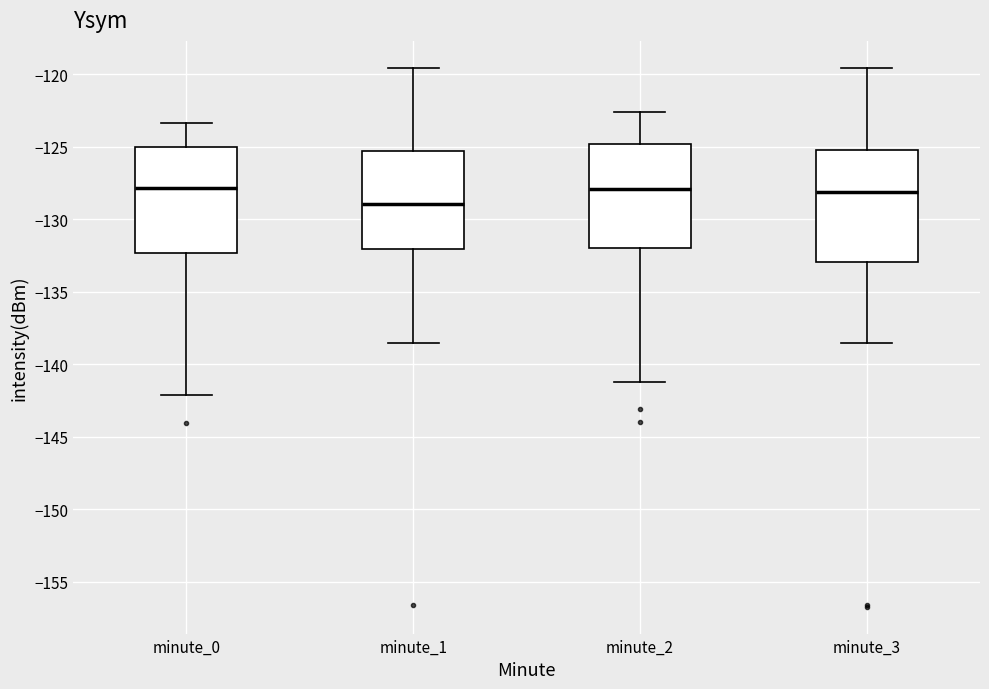

Where does the median line of the box for minute_1 sit on the y-axis? The values are not printed on the chart, so give them approximately, as read against the axis.

-129.0